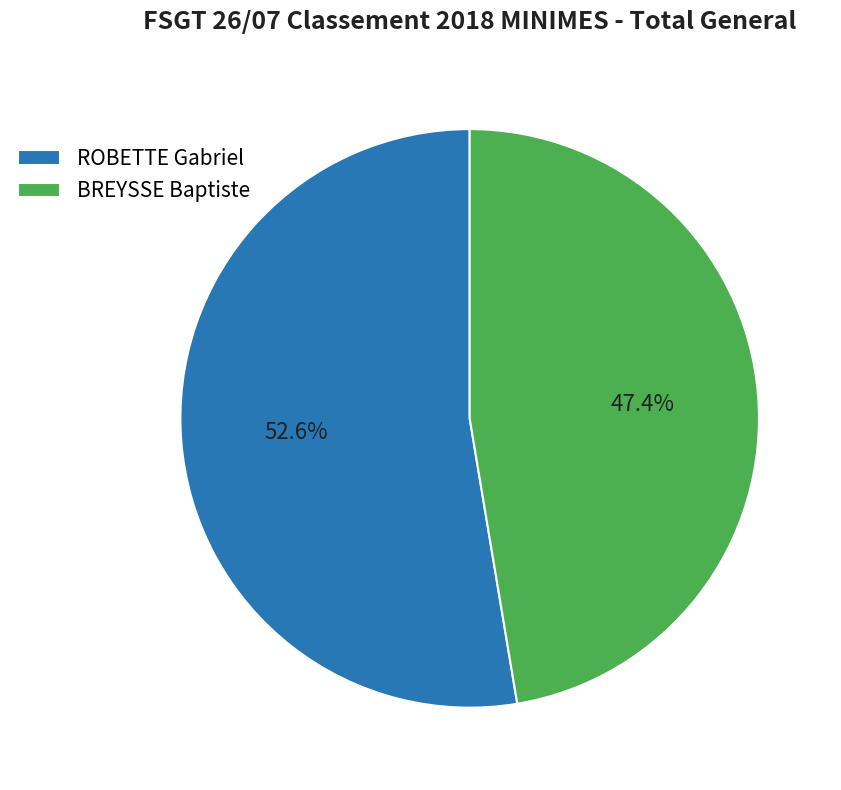

How many segments does this pie chart have?

2